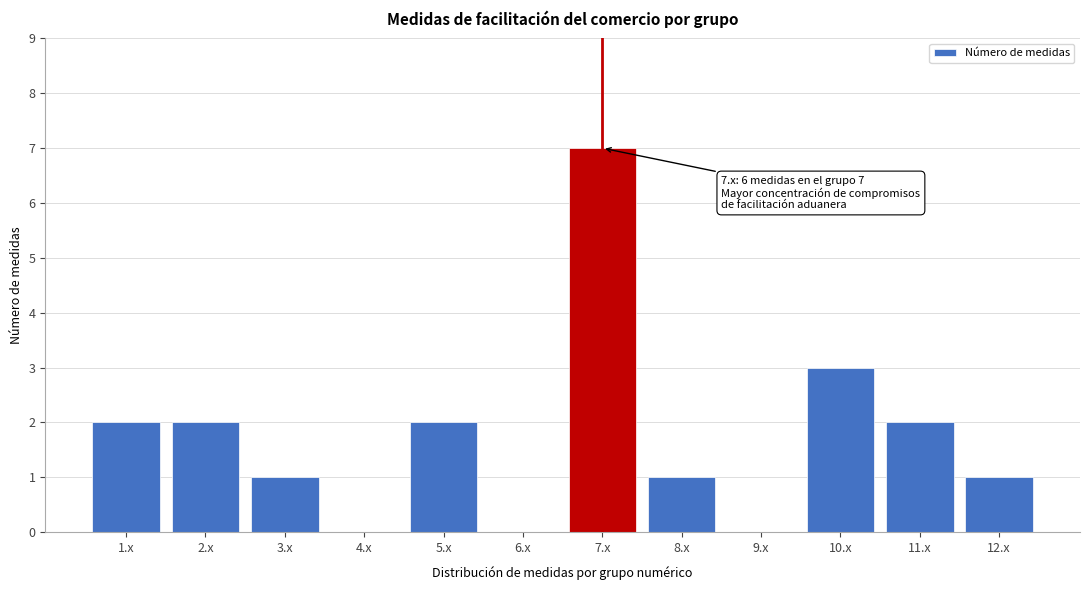

Reading right to left, list all the values displayed in this chart.

12.x=1	11.x=2	10.x=3	9.x=0	8.x=1	7.x=7	6.x=0	5.x=2	4.x=0	3.x=1	2.x=2	1.x=2